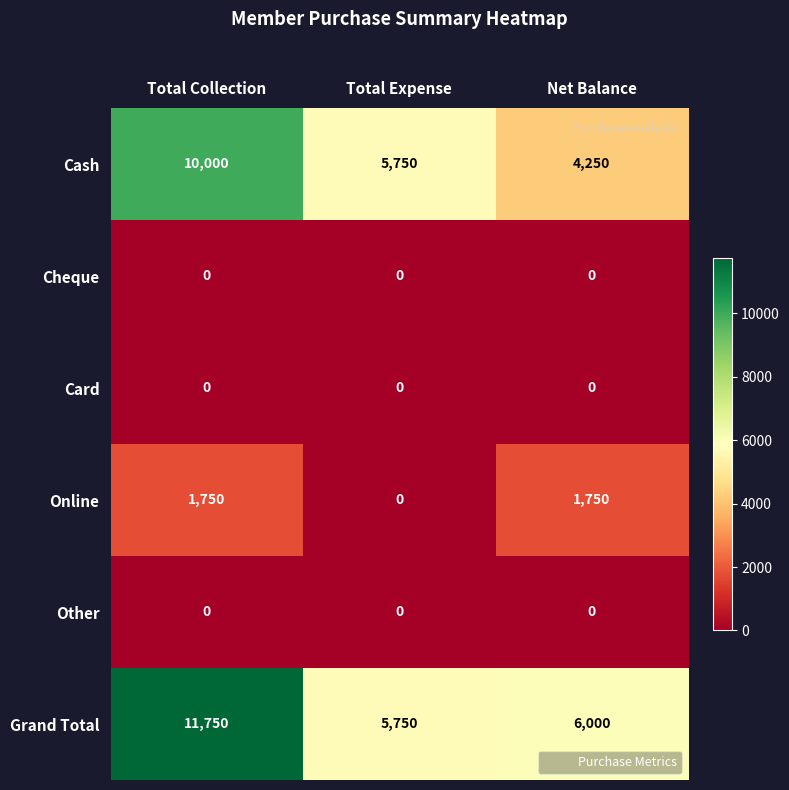

Reading left to right, what are all the values shown in this chart?

Cash: 10000	5750	4250
Cheque: 0	0	0
Card: 0	0	0
Online: 1750	0	1750
Other: 0	0	0
Grand Total: 11750	5750	6000